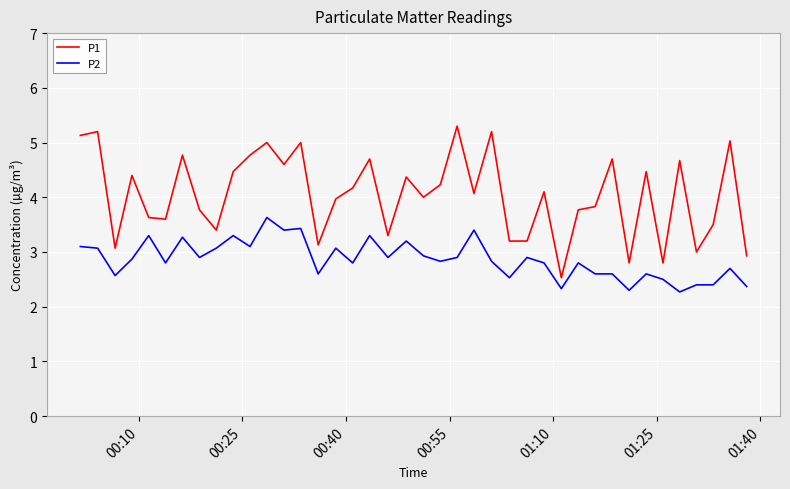

What is the highest value of the P1 series?

5.3